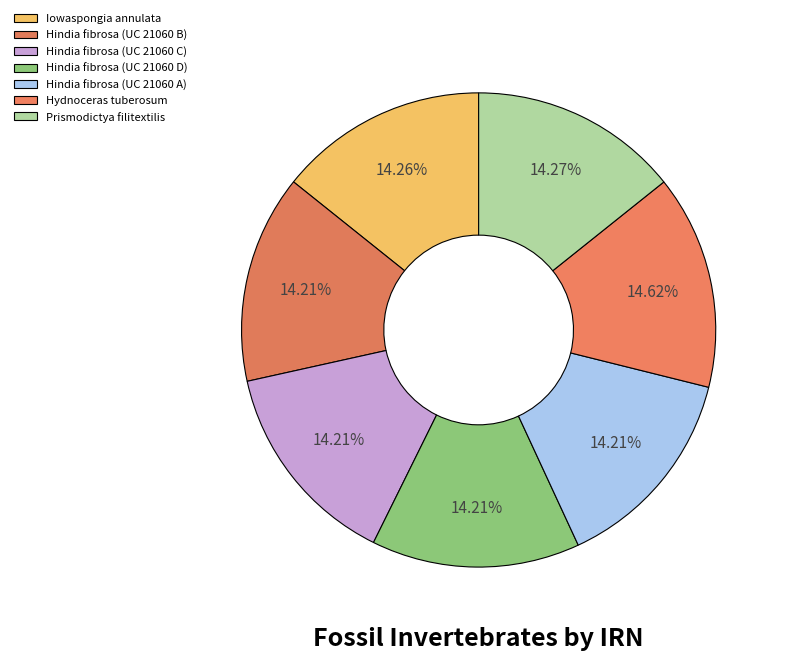

How many slices are in this pie chart?

7